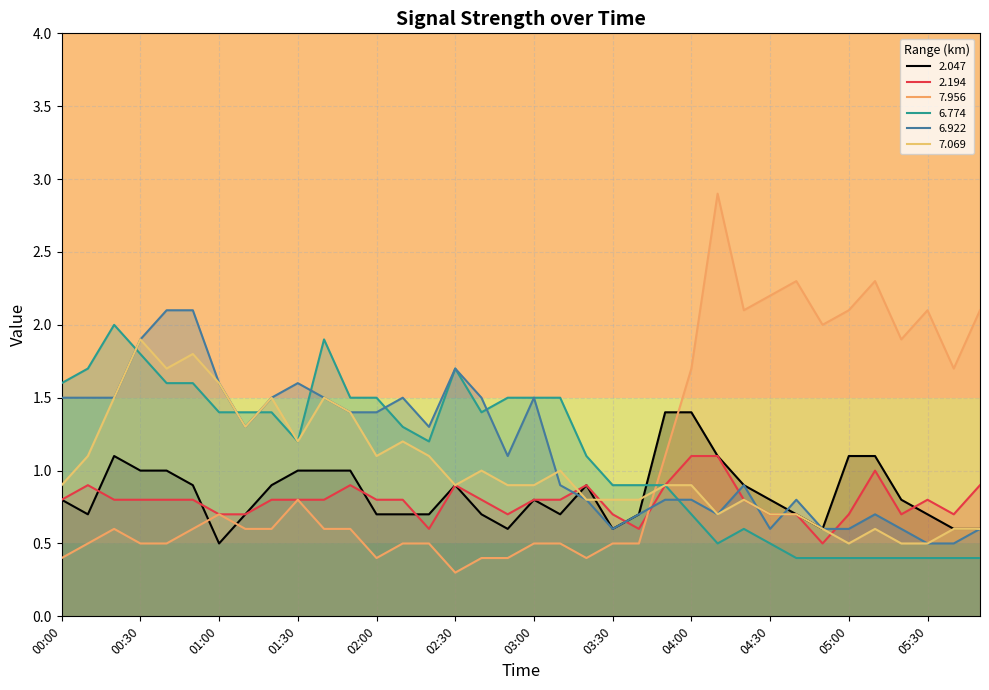

What is the approximate value of 2.047 at 02:10?

0.7